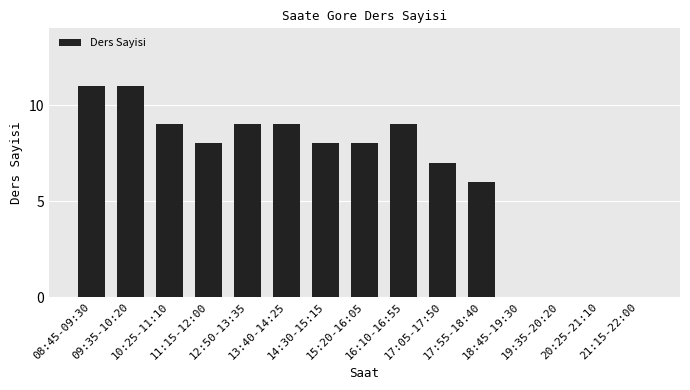

What is the maximum value shown in the chart?

11